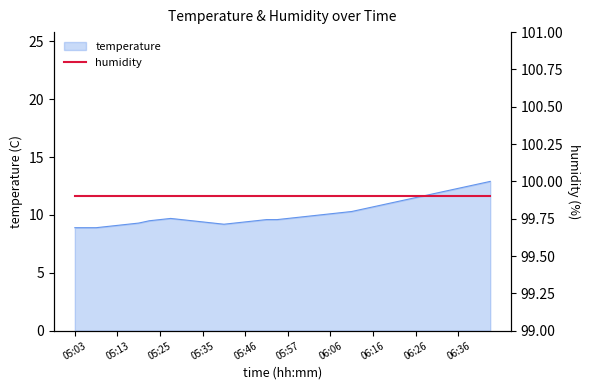

The chart shows a value of 10.1 at 06:06. True or false?

True